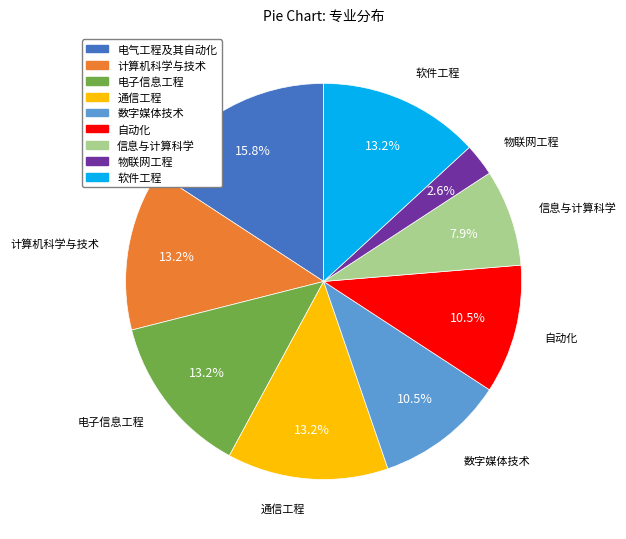

How many slices are in this pie chart?

9